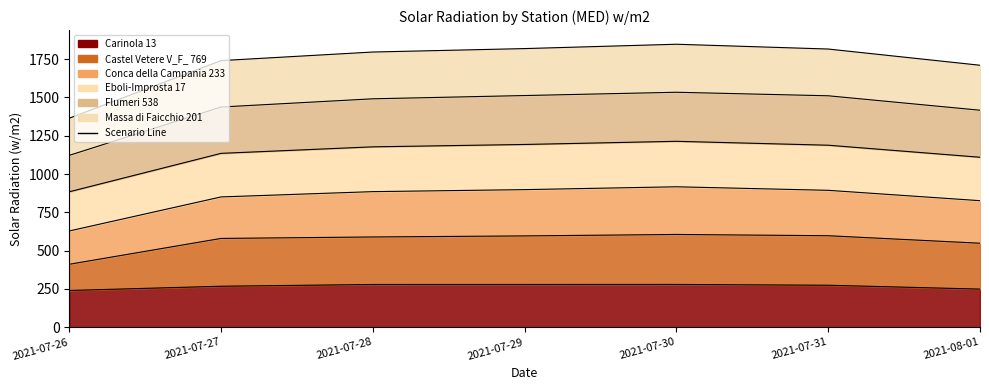

Is the value of Eboli-Improsta 17 at 2021-07-28 greater than the value of Carinola 13 at 2021-07-26?

Yes